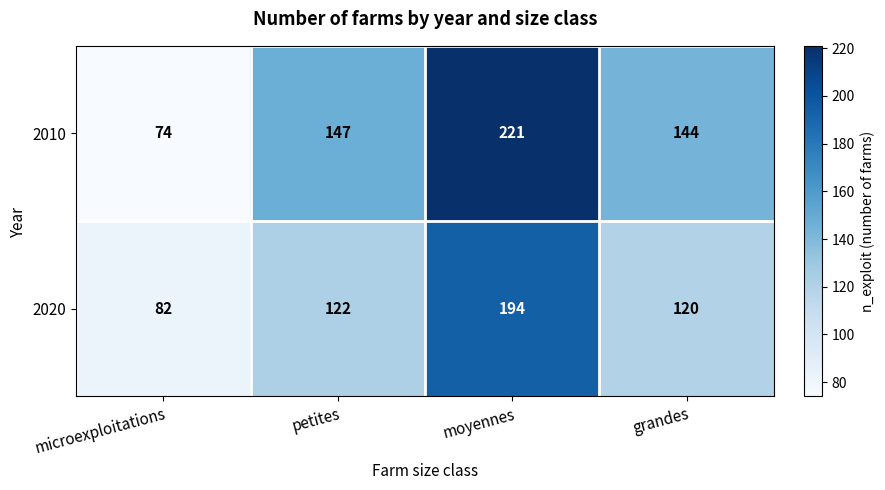

Rank the series by their maximum value, from highest to lowest.

2010, 2020